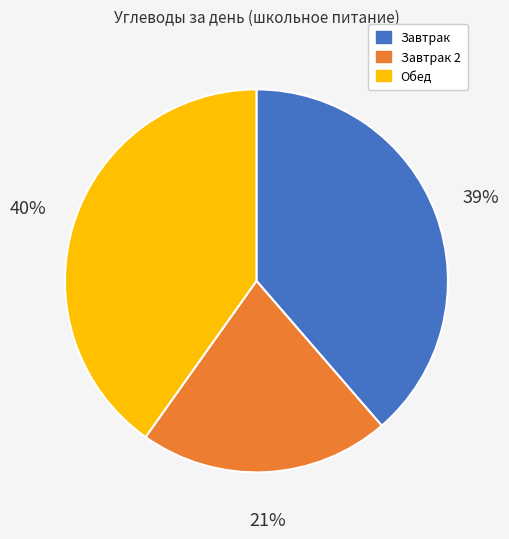

To the nearest percent, what is the difference between the largest and smallest slice percentages?

19%